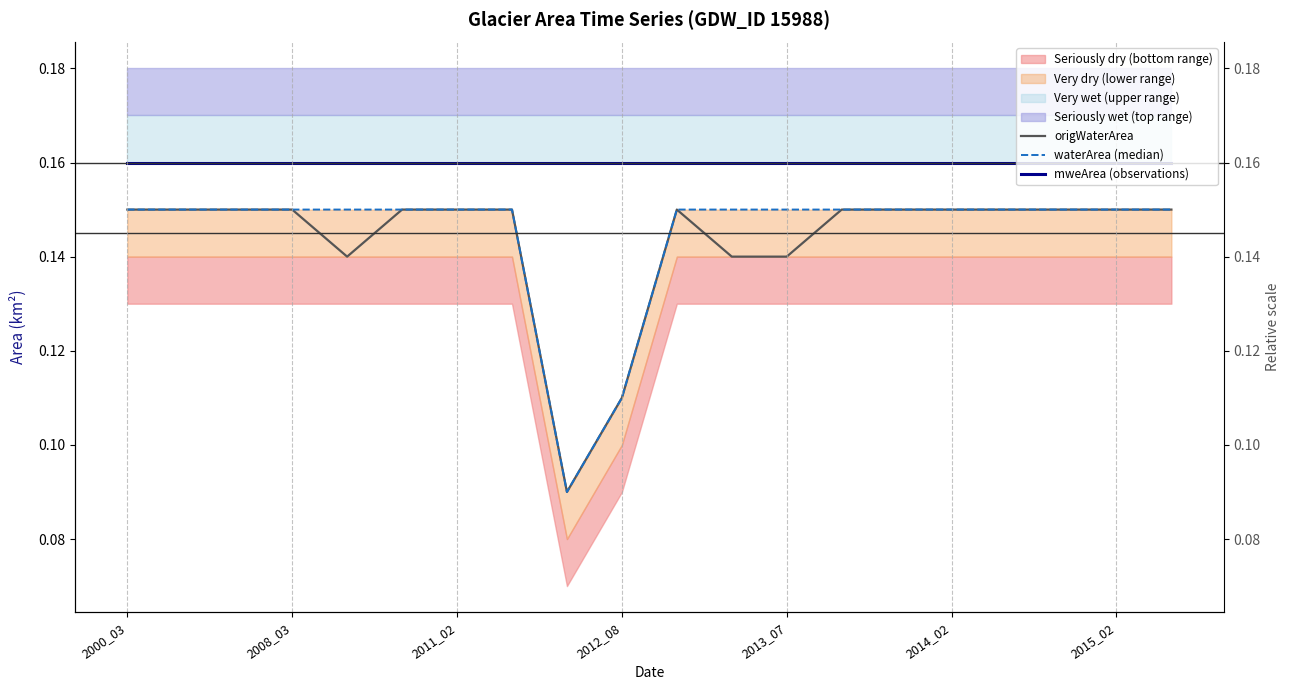

List the series in order of their peak value, highest first.

mweArea (observations), origWaterArea, waterArea (median)